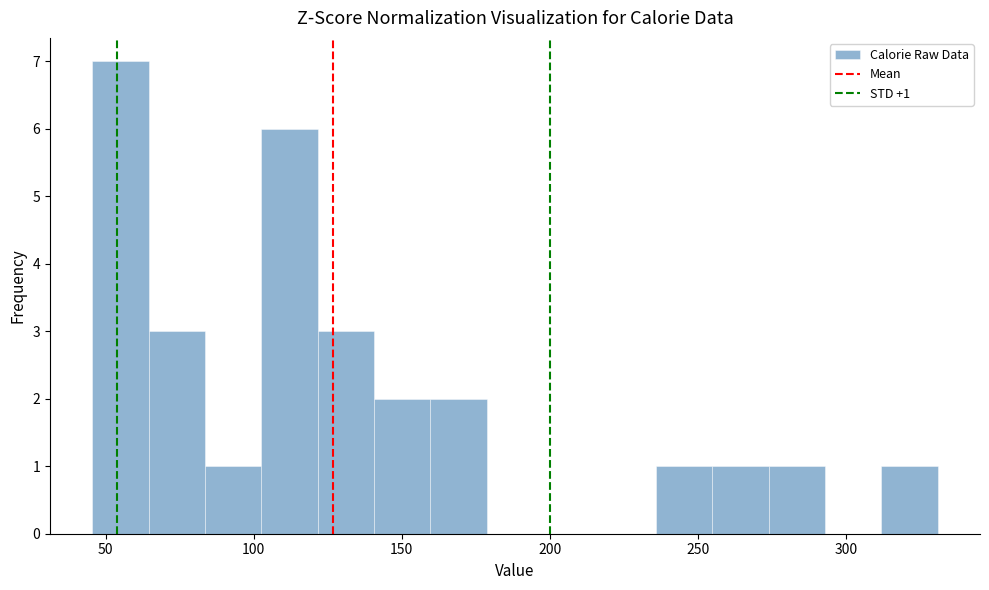

Read against the x-axis, roughly where is the centre of the tallest bar?

55